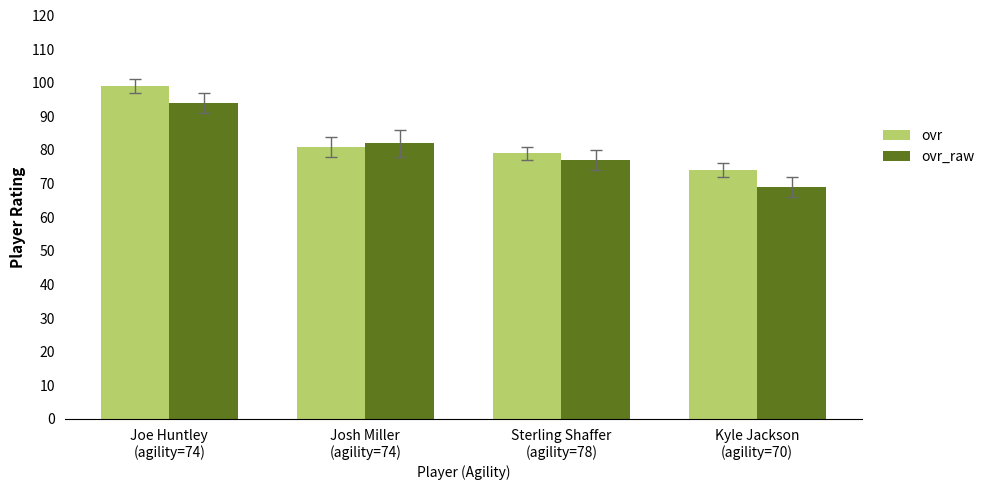

What is the difference between the ovr_raw values at Sterling Shaffer
(agility=78) and Kyle Jackson
(agility=70)?

8